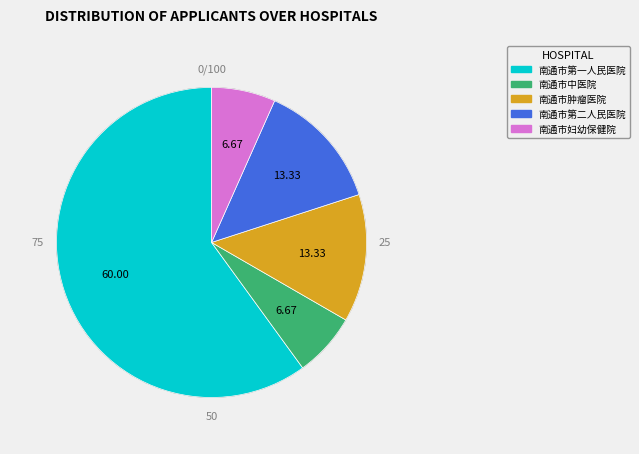

Does 南通市中医院 represent more than half of the total?

No